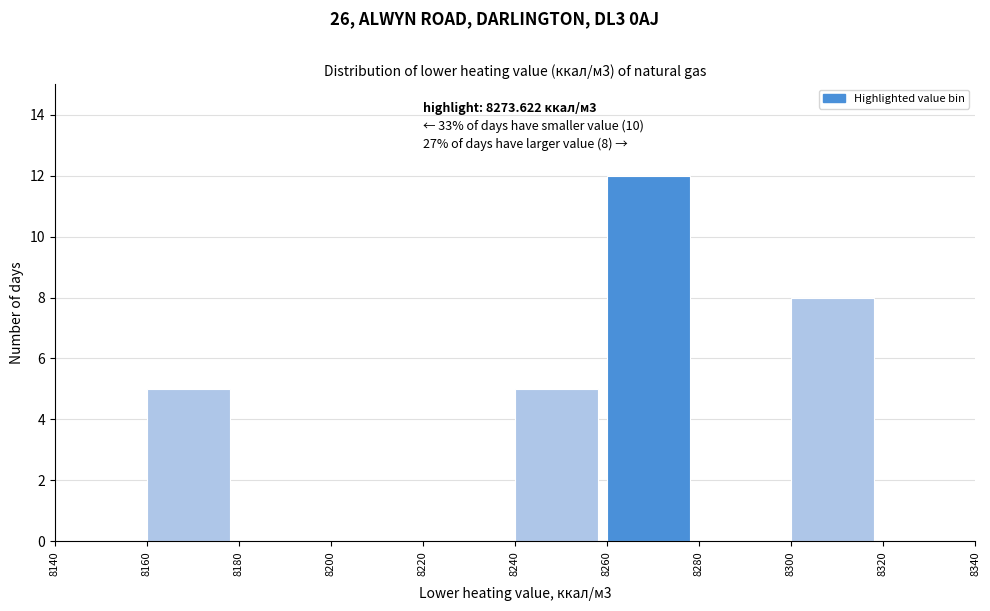

Over which range of the x-axis is the bar tallest?

8260 to 8280